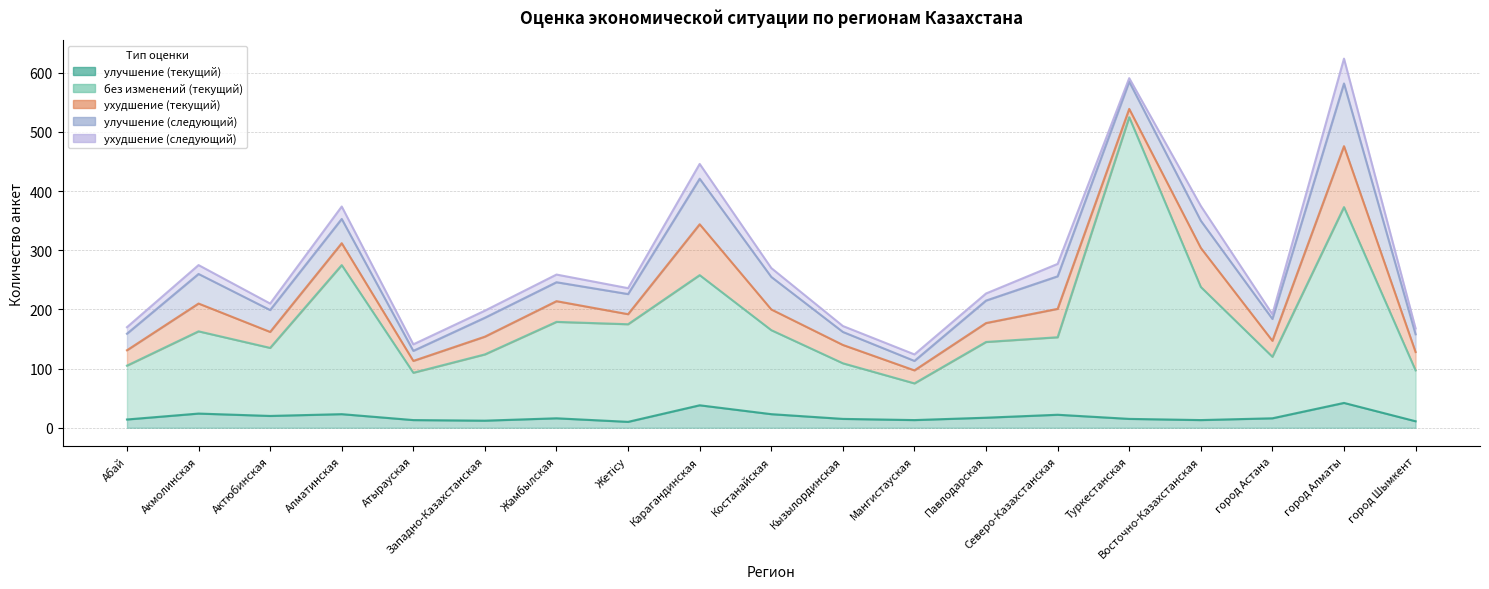

How many series are shown in this chart?

5